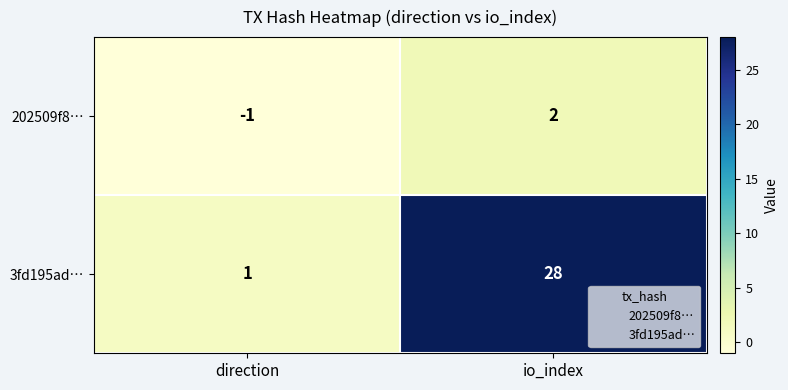

What is the difference between the 202509f8… values at direction and io_index?

3